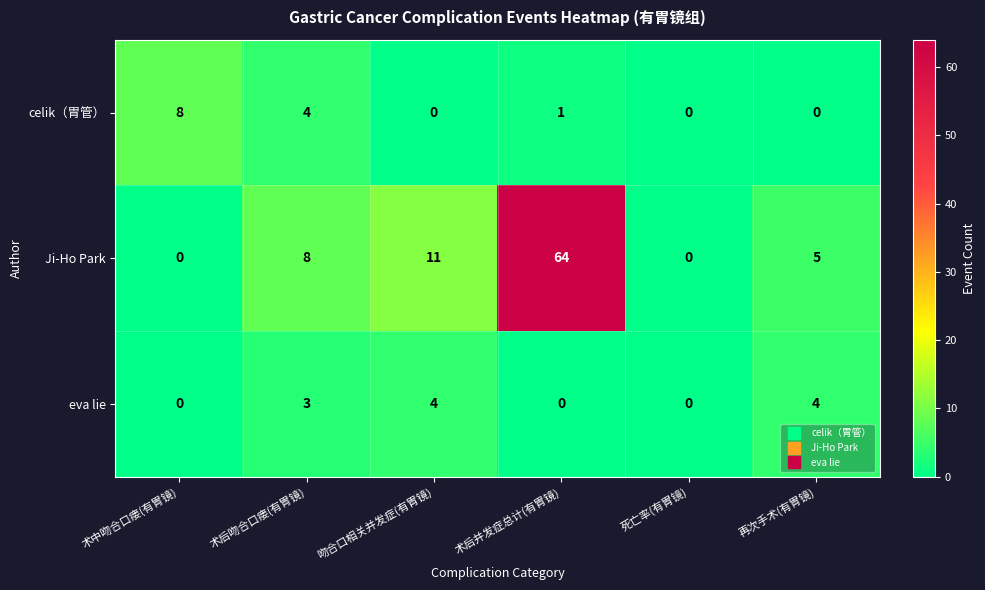

Reading left to right, list all the values displayed in this chart.

celik（胃管）: 术中吻合口瘘(有胃镜)=8	术后吻合口瘘(有胃镜)=4	吻合口相关并发症(有胃镜)=0	术后并发症总计(有胃镜)=1	死亡率(有胃镜)=0	再次手术(有胃镜)=0
Ji-Ho Park: 术中吻合口瘘(有胃镜)=0	术后吻合口瘘(有胃镜)=8	吻合口相关并发症(有胃镜)=11	术后并发症总计(有胃镜)=64	死亡率(有胃镜)=0	再次手术(有胃镜)=5
eva lie: 术中吻合口瘘(有胃镜)=0	术后吻合口瘘(有胃镜)=3	吻合口相关并发症(有胃镜)=4	术后并发症总计(有胃镜)=0	死亡率(有胃镜)=0	再次手术(有胃镜)=4